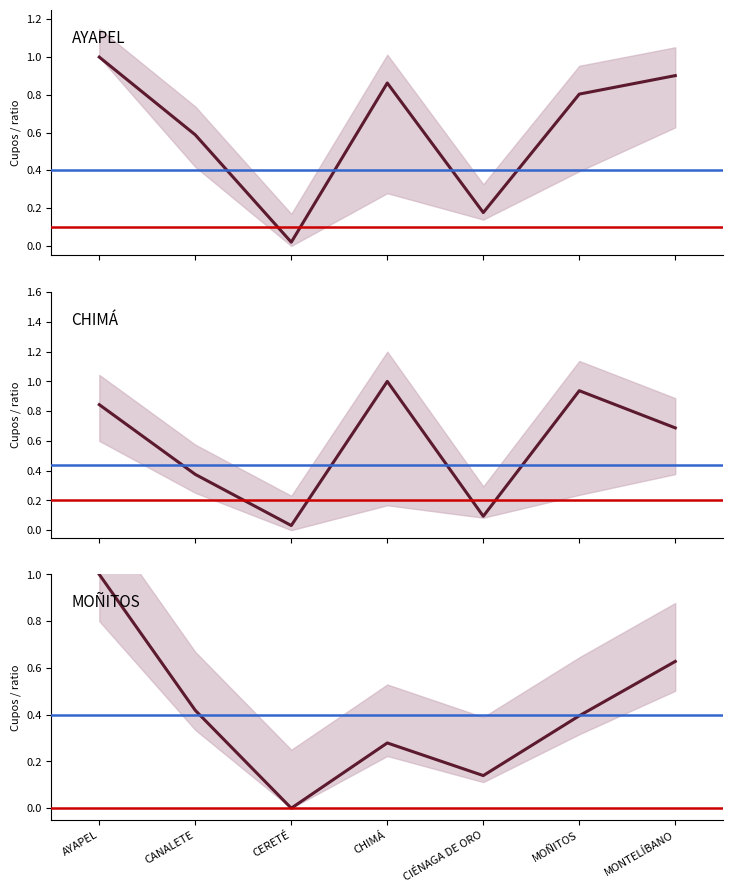

Which series has the largest range (max minus min)?

MOÑITOS